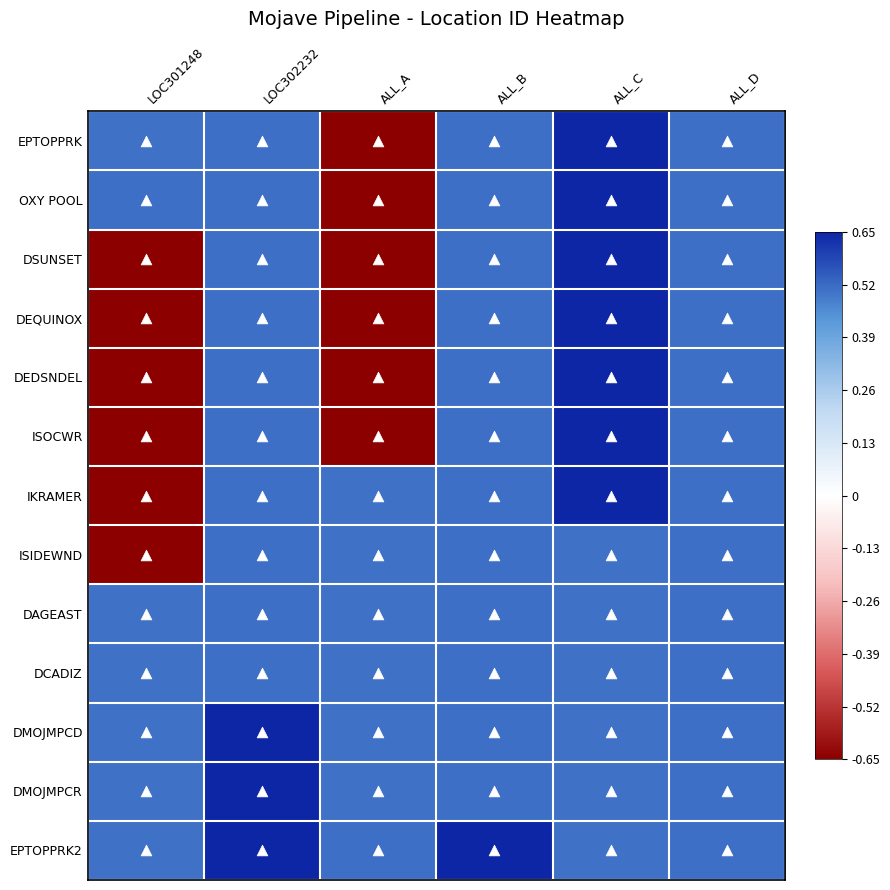

Reading right to left, what are all the values shown in this chart?

EPTOPPRK: ALL_D=0.5	ALL_C=0.6	ALL_B=0.5	ALL_A=-0.7	LOC302232=0.5	LOC301248=0.5
OXY POOL: ALL_D=0.5	ALL_C=0.6	ALL_B=0.5	ALL_A=-0.6	LOC302232=0.5	LOC301248=0.5
DSUNSET: ALL_D=0.5	ALL_C=0.6	ALL_B=0.5	ALL_A=-0.6	LOC302232=0.5	LOC301248=-0.7
DEQUINOX: ALL_D=0.5	ALL_C=0.6	ALL_B=0.5	ALL_A=-0.6	LOC302232=0.5	LOC301248=-0.6
DEDSNDEL: ALL_D=0.5	ALL_C=0.6	ALL_B=0.5	ALL_A=-0.6	LOC302232=0.5	LOC301248=-0.6
ISOCWR: ALL_D=0.5	ALL_C=0.6	ALL_B=0.5	ALL_A=-0.6	LOC302232=0.5	LOC301248=-0.6
IKRAMER: ALL_D=0.5	ALL_C=0.7	ALL_B=0.5	ALL_A=0.5	LOC302232=0.5	LOC301248=-0.6
ISIDEWND: ALL_D=0.5	ALL_C=0.5	ALL_B=0.5	ALL_A=0.5	LOC302232=0.5	LOC301248=-0.6
DAGEAST: ALL_D=0.5	ALL_C=0.5	ALL_B=0.5	ALL_A=0.5	LOC302232=0.5	LOC301248=0.5
DCADIZ: ALL_D=0.5	ALL_C=0.5	ALL_B=0.5	ALL_A=0.5	LOC302232=0.5	LOC301248=0.5
DMOJMPCD: ALL_D=0.5	ALL_C=0.5	ALL_B=0.5	ALL_A=0.5	LOC302232=0.6	LOC301248=0.5
DMOJMPCR: ALL_D=0.5	ALL_C=0.5	ALL_B=0.5	ALL_A=0.5	LOC302232=0.6	LOC301248=0.5
EPTOPPRK2: ALL_D=0.5	ALL_C=0.5	ALL_B=0.6	ALL_A=0.5	LOC302232=0.6	LOC301248=0.5